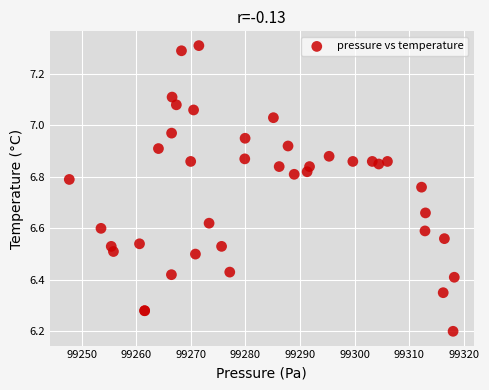

What Y value in the scatter plot is closest to 6?

6.2